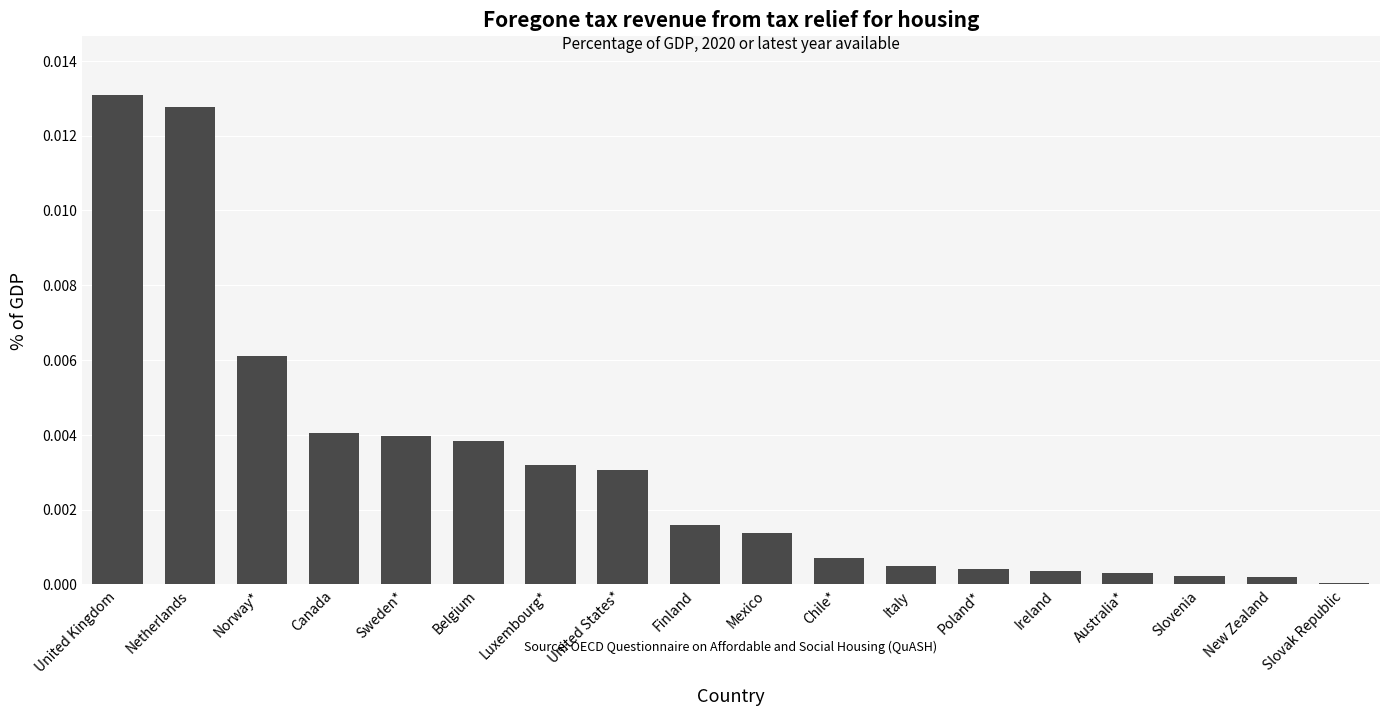

The value at Italy is 0.0. True or false?

True